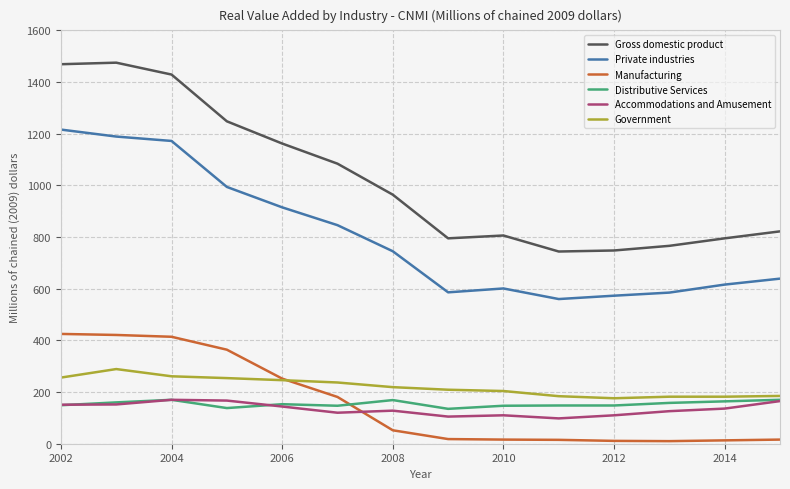

True or false: Private industries and Government cross at least once.

False